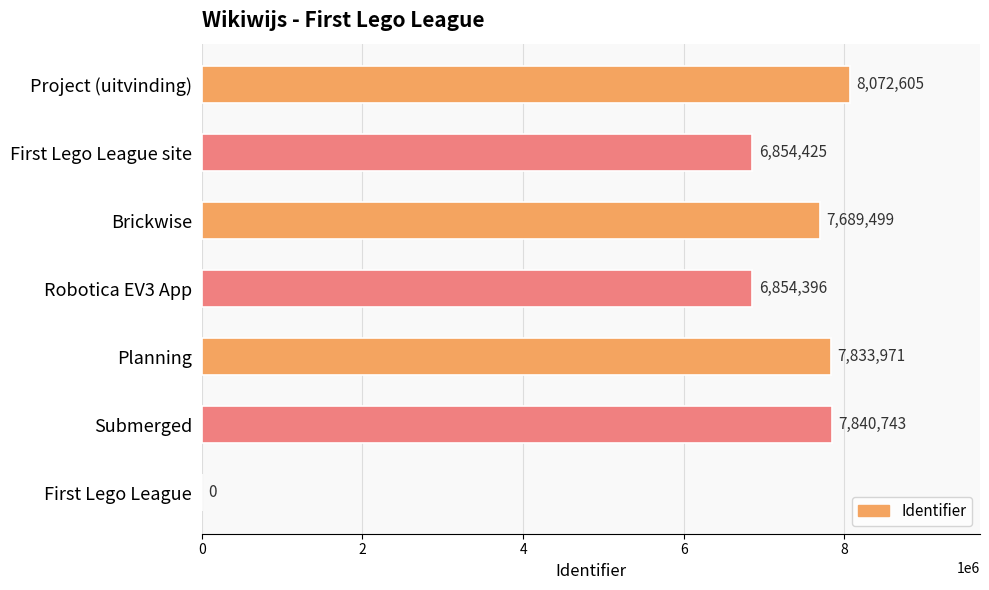

What is the sum of all values?

45145639